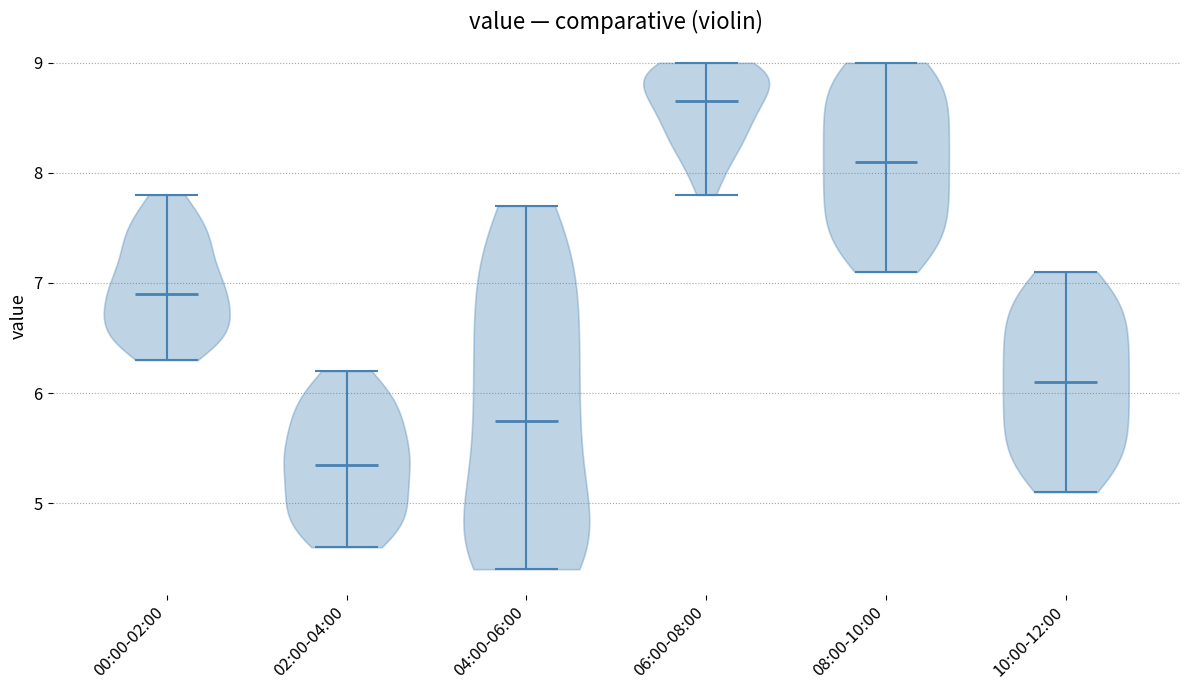

Reading left to right, read every violin against the y-axis: where its median line is, and the lowest and highest points it reaches. The values are not printed on the chart, so give them approximately, as read against the axis.

00:00-02:00: median line 6.9, lowest point 6.3, highest point 7.8
02:00-04:00: median line 5.4, lowest point 4.6, highest point 6.2
04:00-06:00: median line 5.8, lowest point 4.4, highest point 7.7
06:00-08:00: median line 8.7, lowest point 7.8, highest point 9.0
08:00-10:00: median line 8.1, lowest point 7.1, highest point 9.0
10:00-12:00: median line 6.1, lowest point 5.1, highest point 7.1